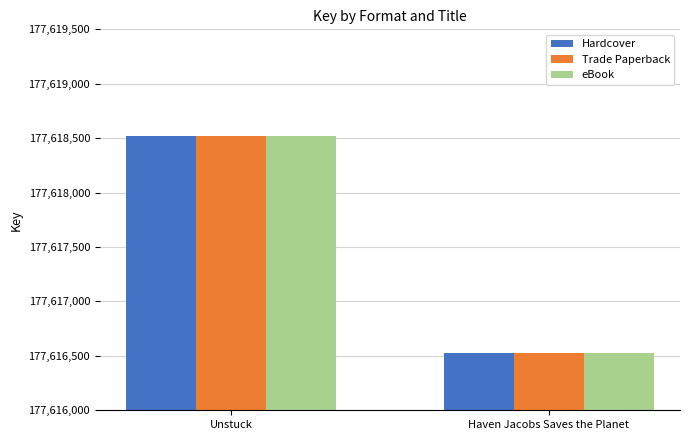

At which category is the sum across all series the highest?

Unstuck